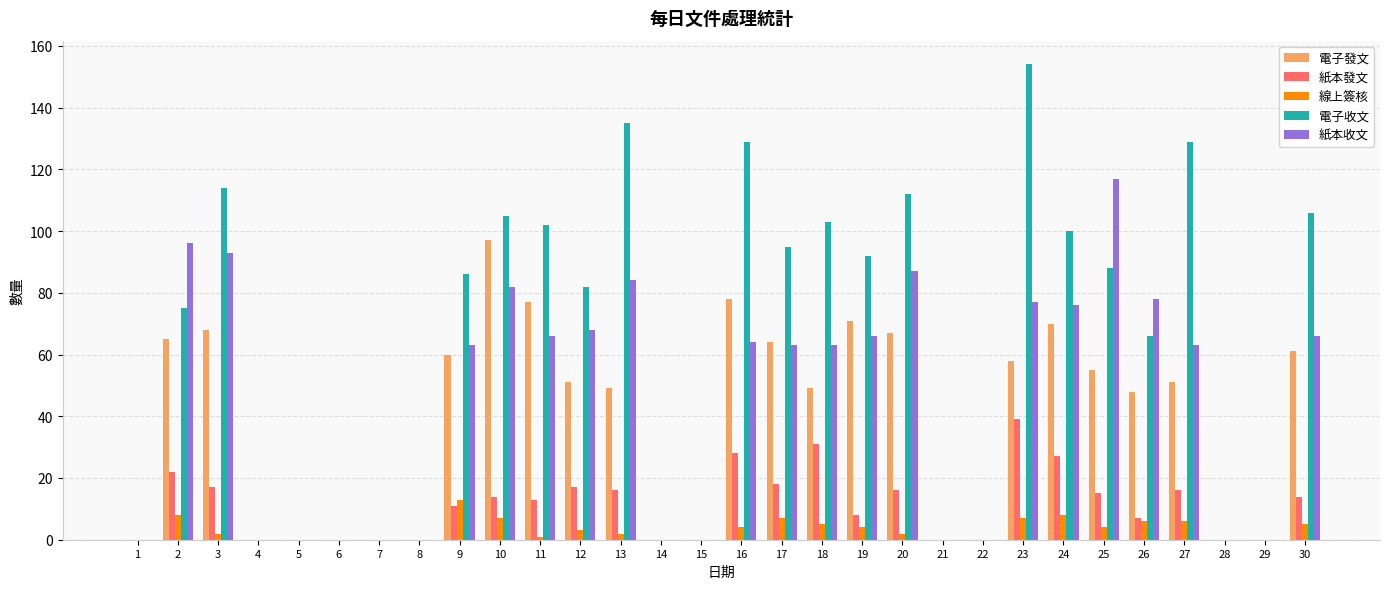

What are all the series names shown in the legend?

電子發文, 紙本發文, 線上簽核, 電子收文, 紙本收文